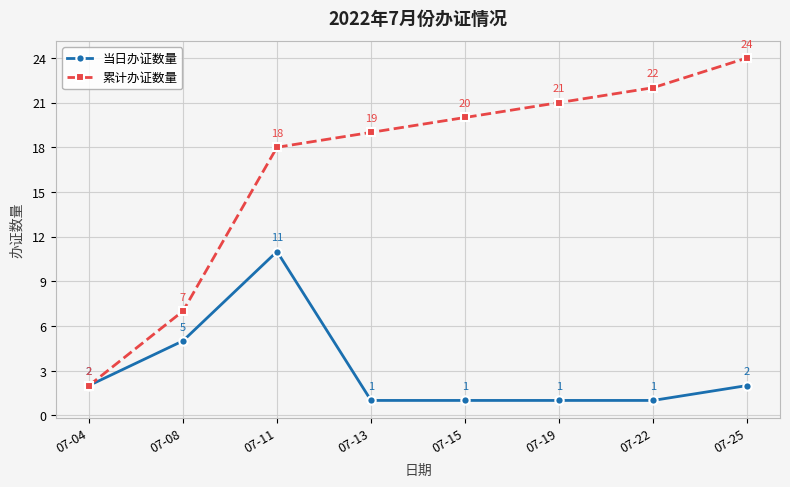

At which category is the sum across all series the highest?

07-11